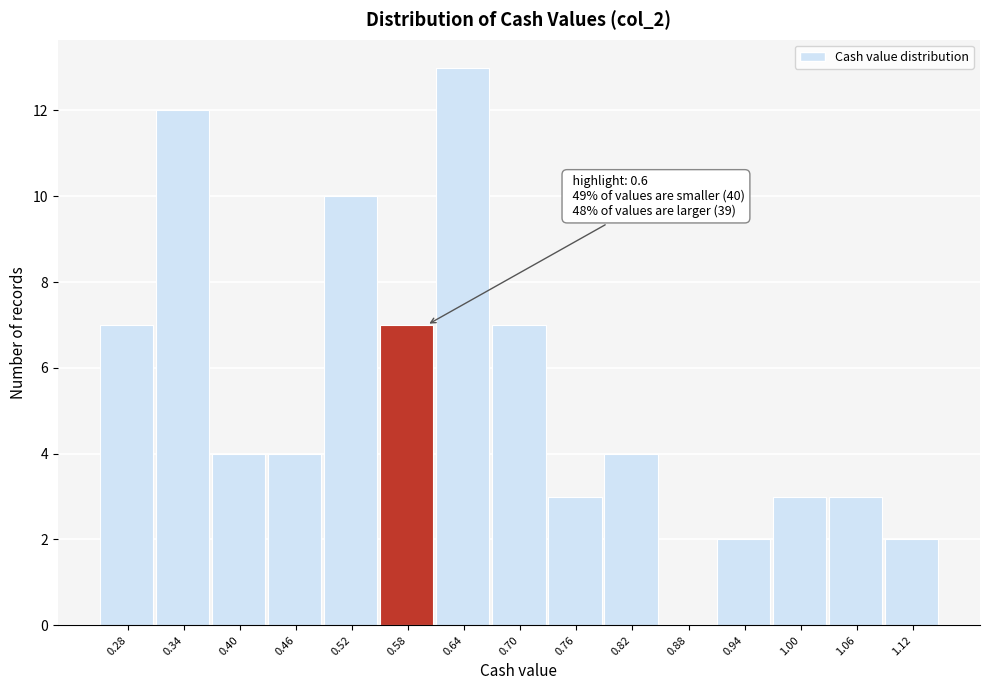

Reading left to right, list all the values displayed in this chart.

0.28=7	0.34=12	0.40=4	0.46=4	0.52=10	0.58=7	0.64=13	0.70=7	0.76=3	0.82=4	0.88=0	0.94=2	1.00=3	1.06=3	1.12=2